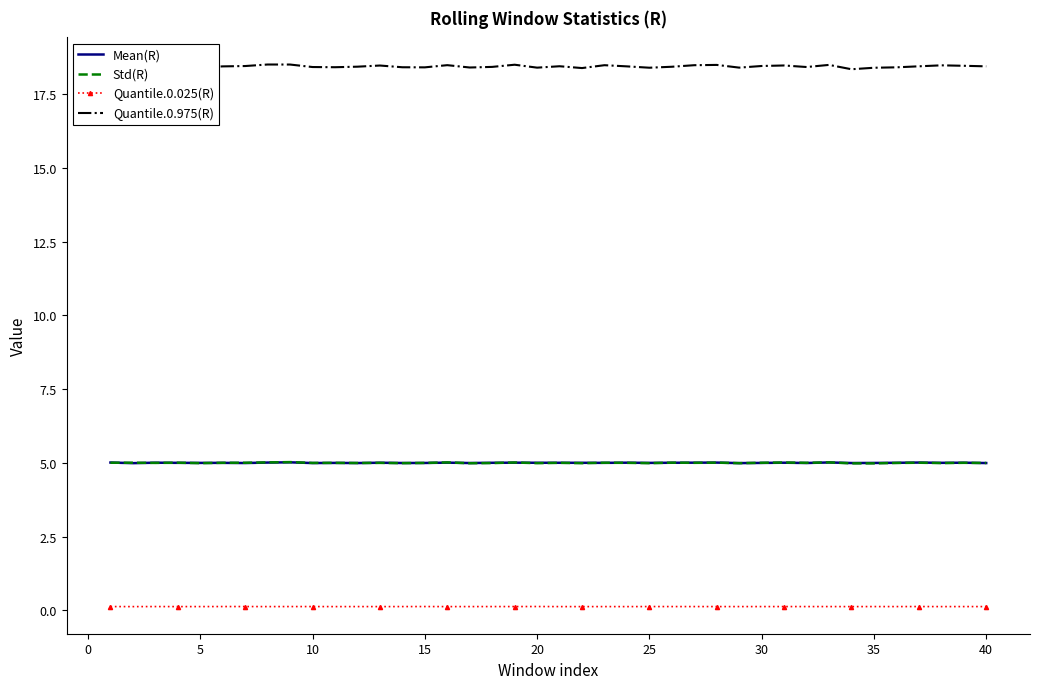

Count the Quantile.0.975(R) values in the range 18 to 19.

40